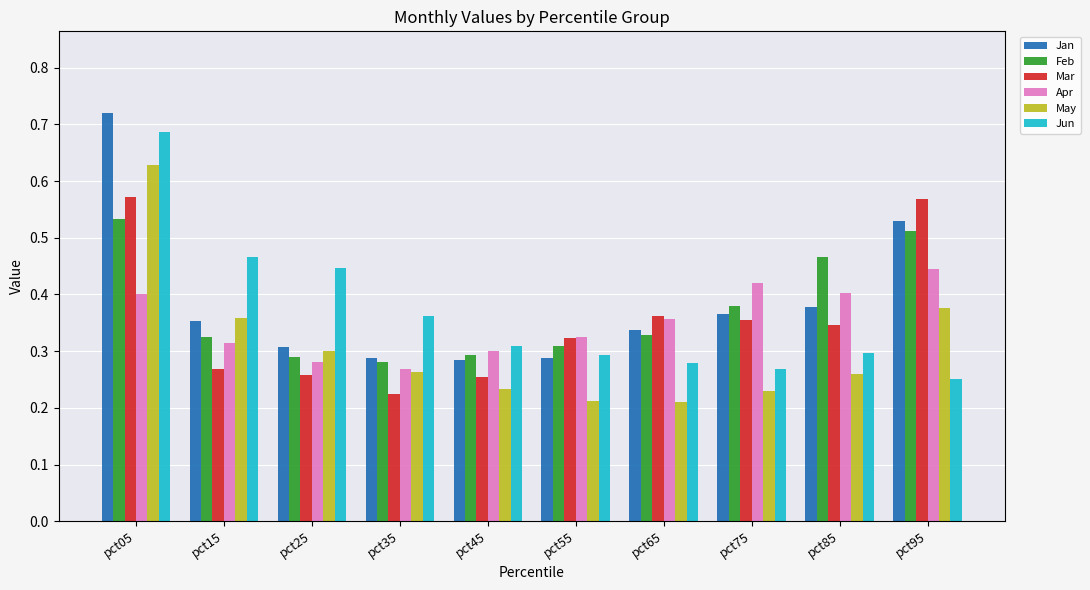

Where is Jun nearest to the value 0?

pct95